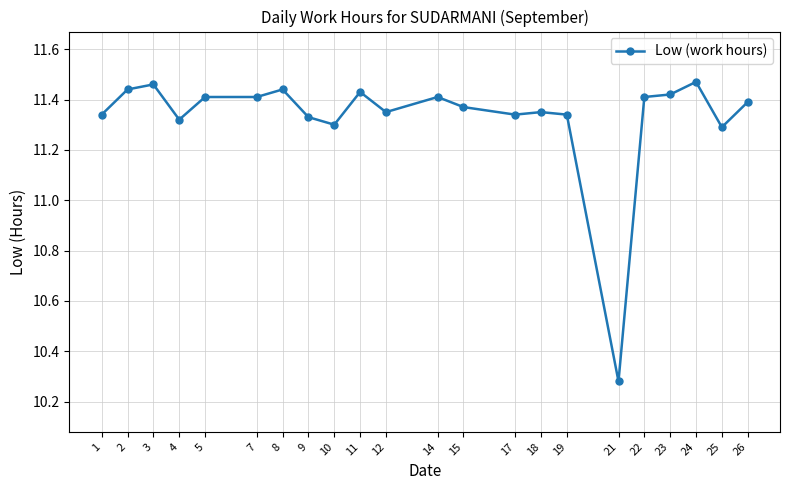

True or false: the data has more than 2 interior local peaks.

True